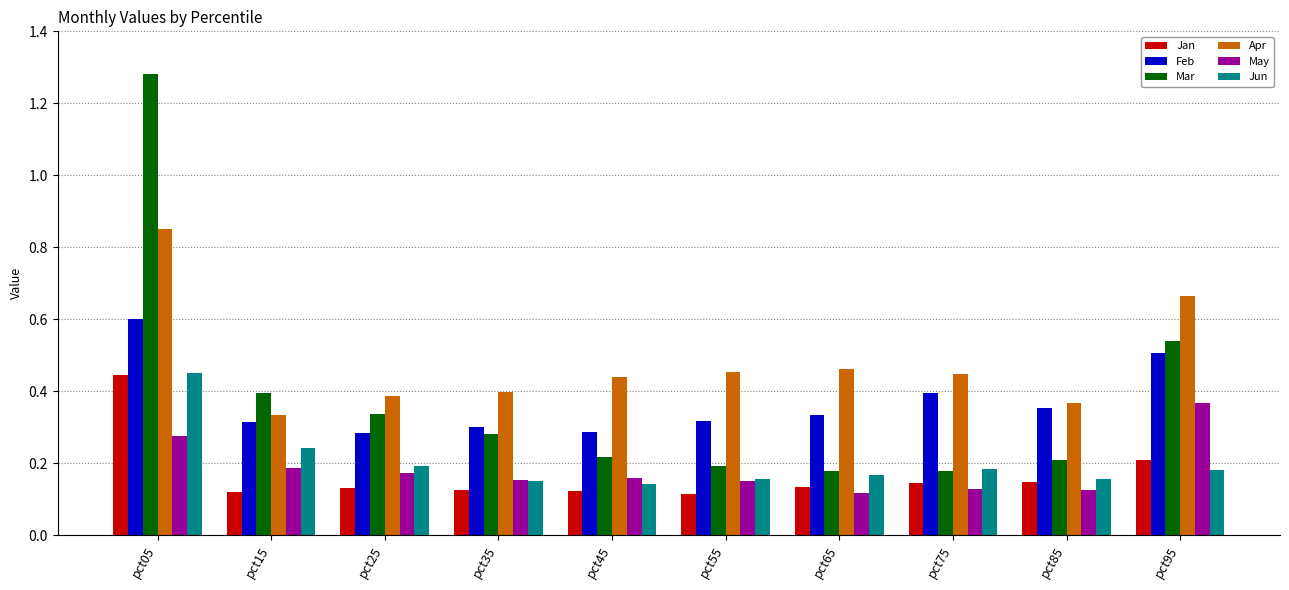

What is the difference between the maximum and second lowest values in the Mar series?

1.1